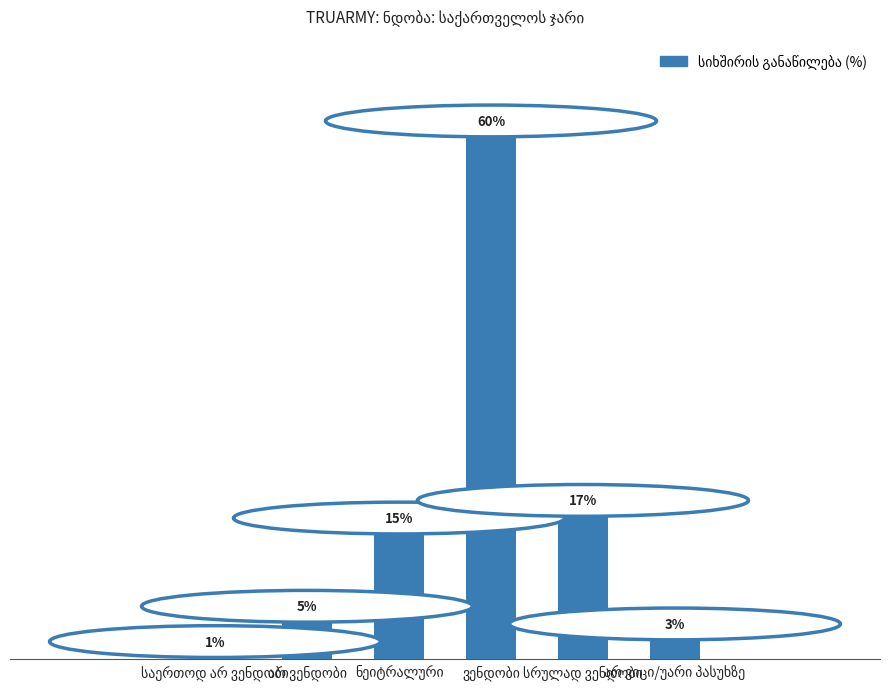

Reading left to right, list all the values displayed in this chart.

1	5	15	60	17	3